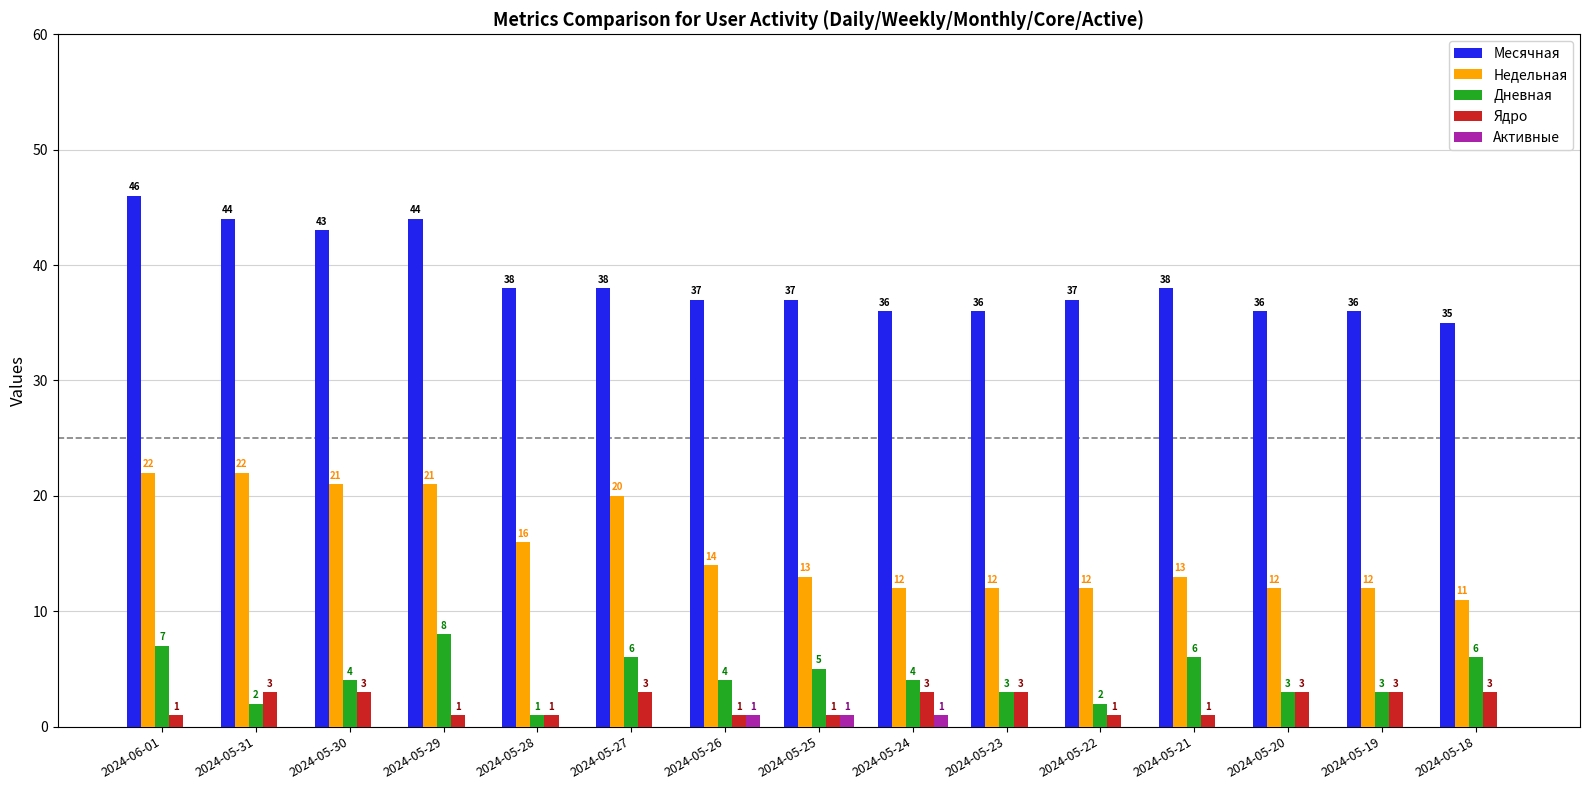

What is the maximum value shown in the chart?

46